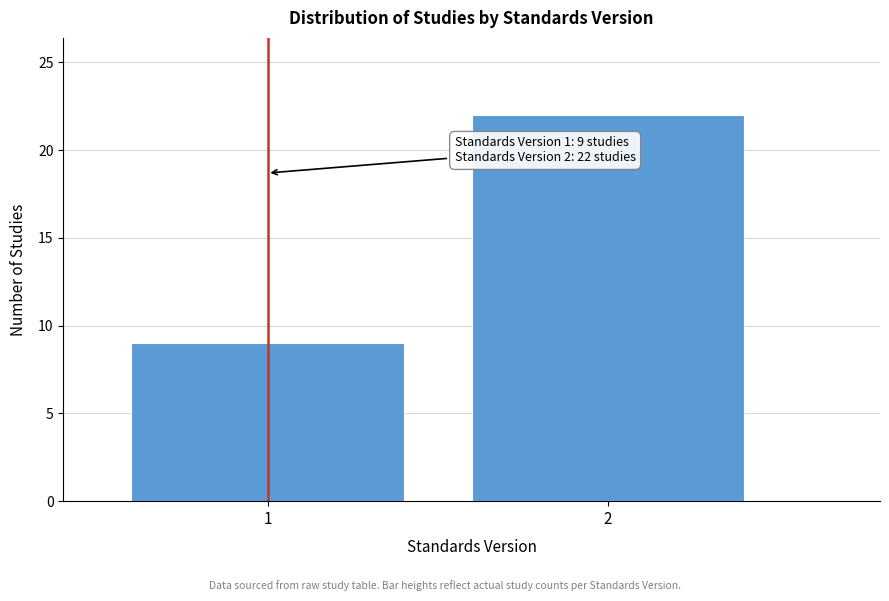

Reading left to right, list all the values displayed in this chart.

1=9	2=22